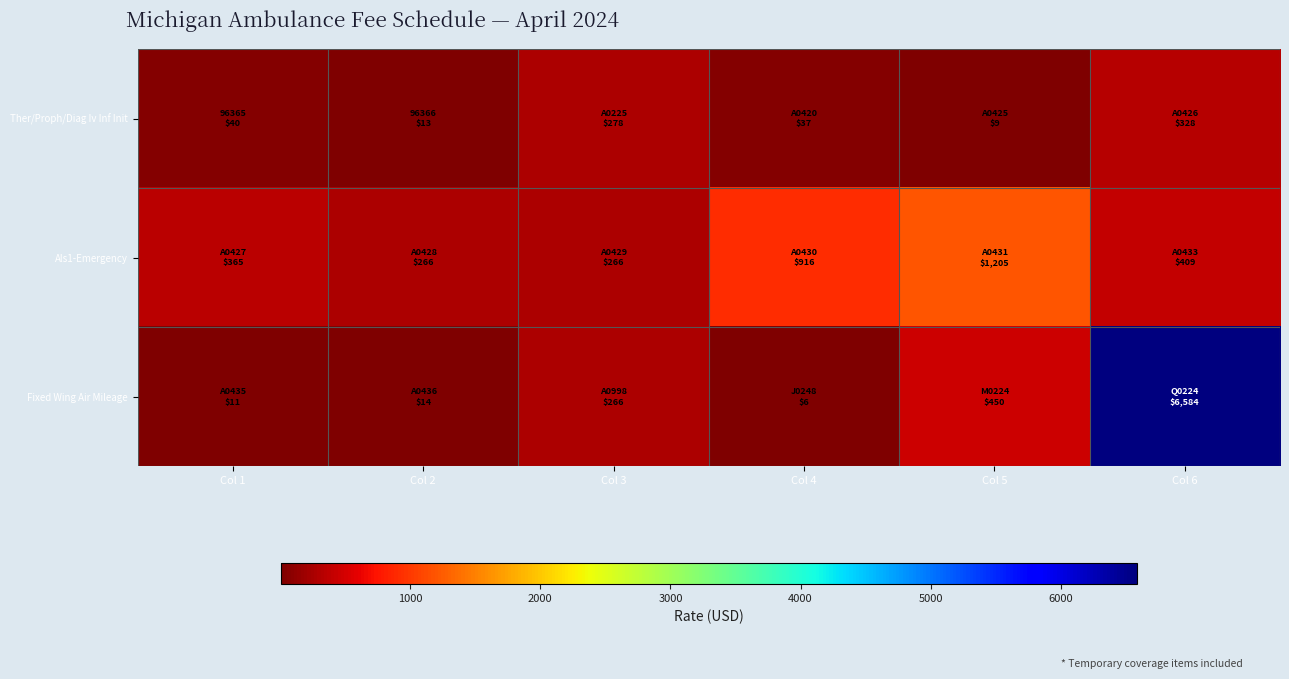

Count the number of categories in the chart.

6